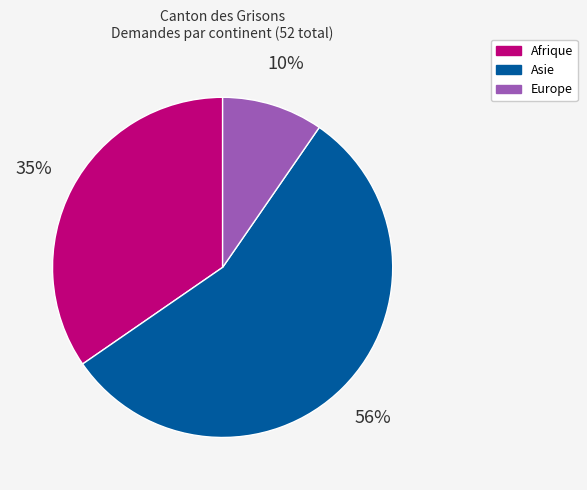

What percentage is the Afrique slice, to the nearest percent?

35%